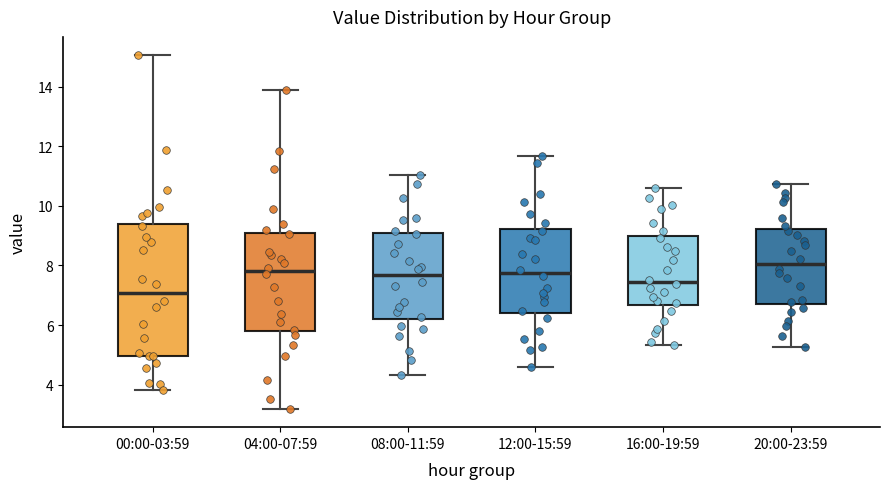

Comparing the boxes themselves (not the whiskers), which one is the tallest?

00:00-03:59